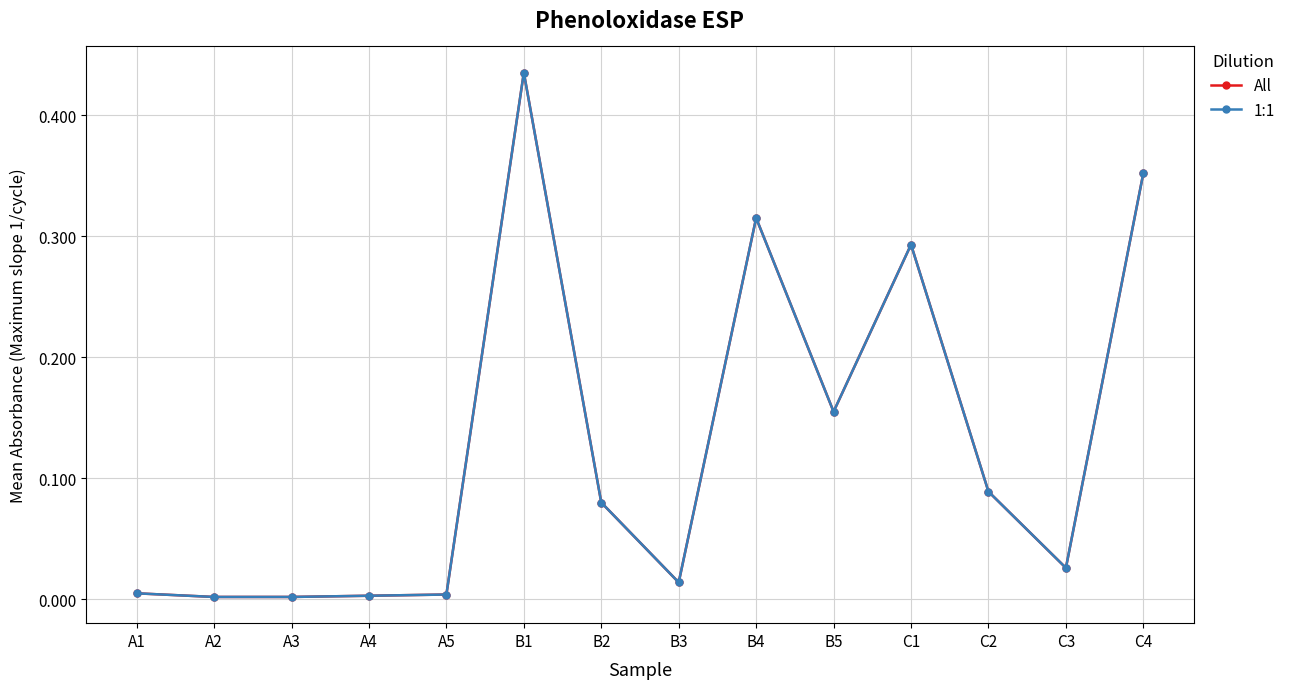

True or false: 1:1 and All cross at least once.

False